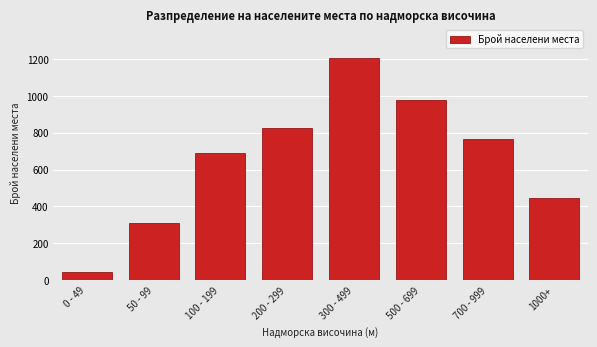

Reading left to right, extract all data points from this chart.

45	312	687	823	1205	978	765	444